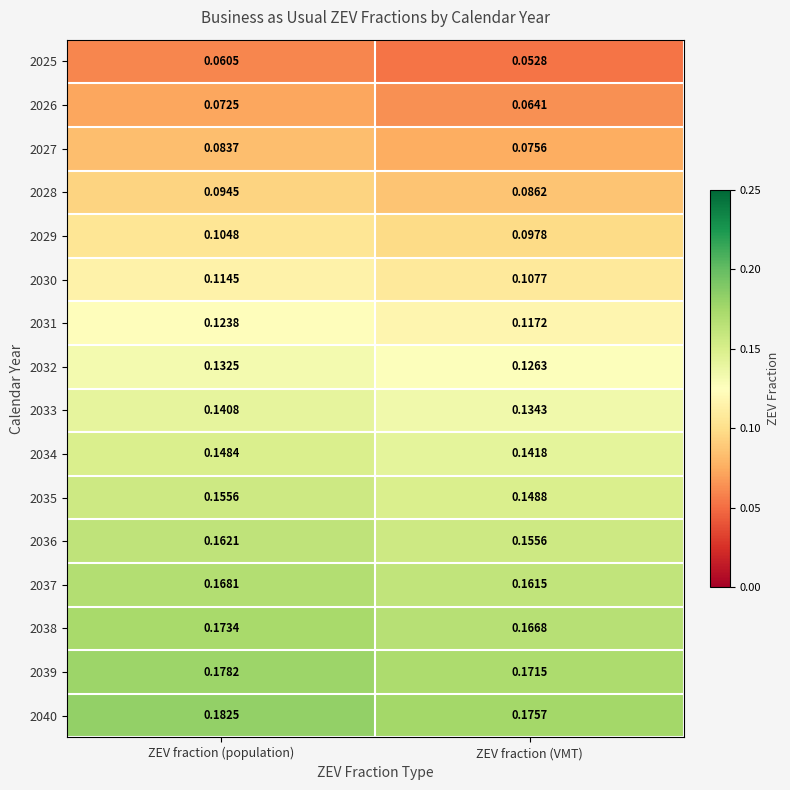

List the labels in order of 2032 value, largest first.

ZEV fraction (population), ZEV fraction (VMT)